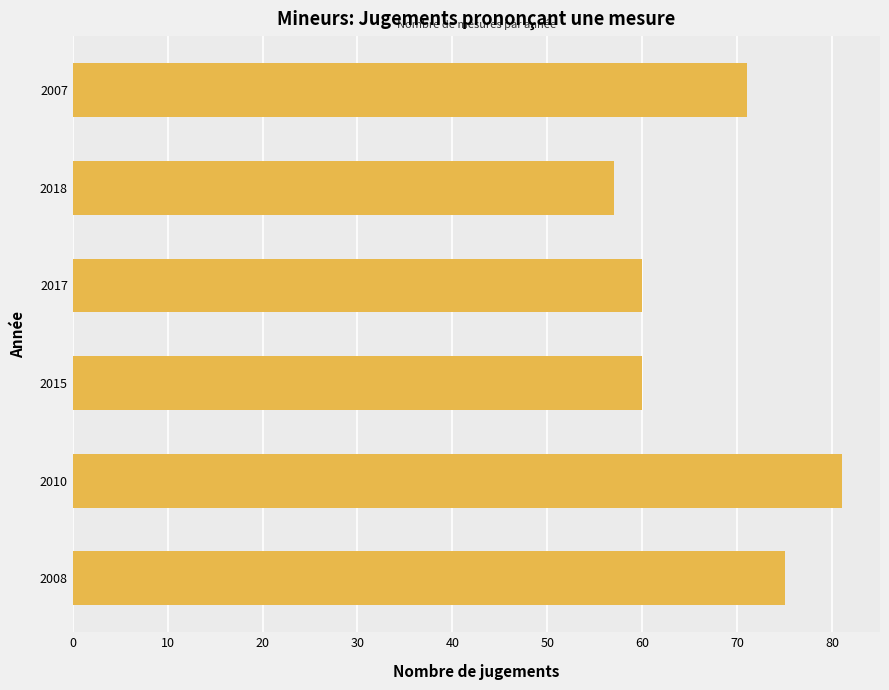

What value does the data have at 2018, to the nearest 10?

60